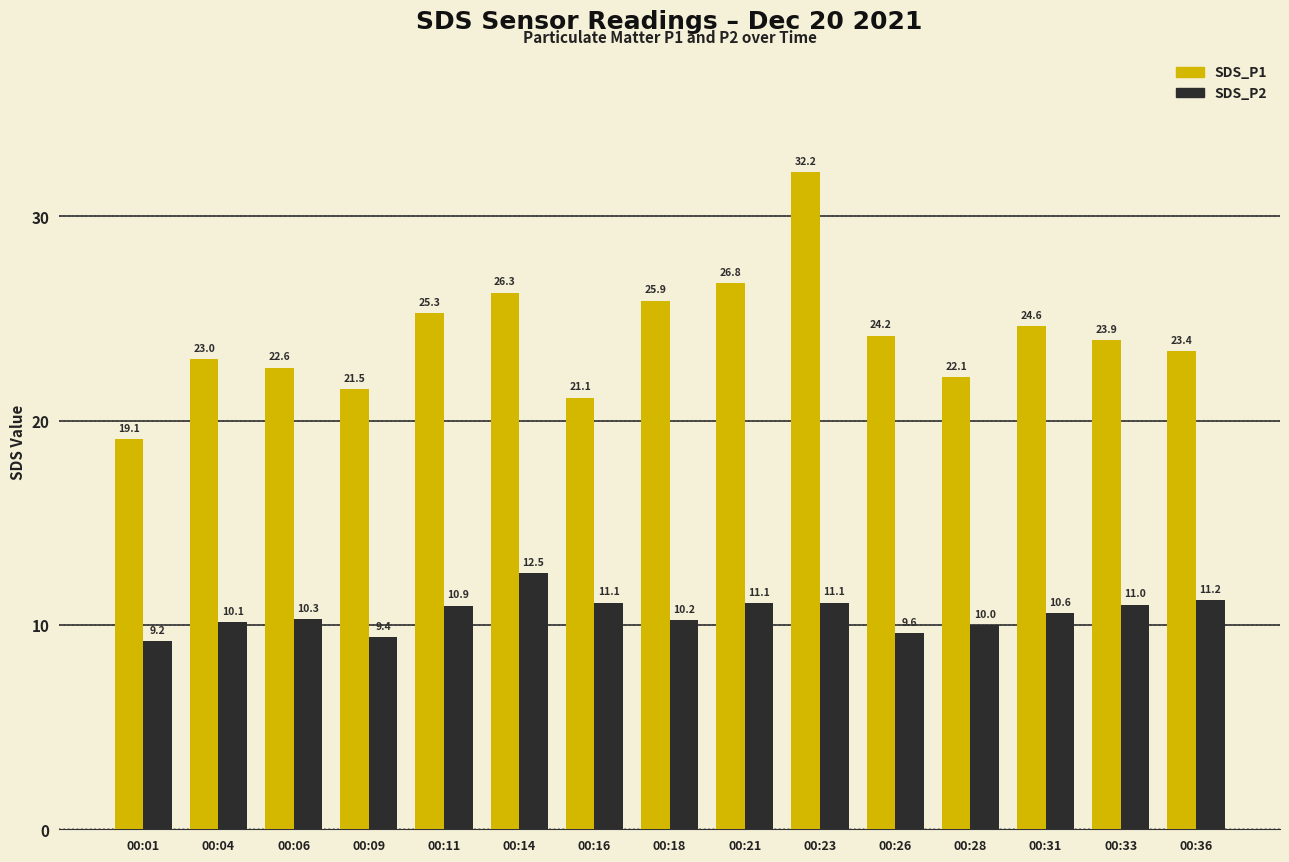

Are the bars grouped side by side (vs. stacked)?

Yes